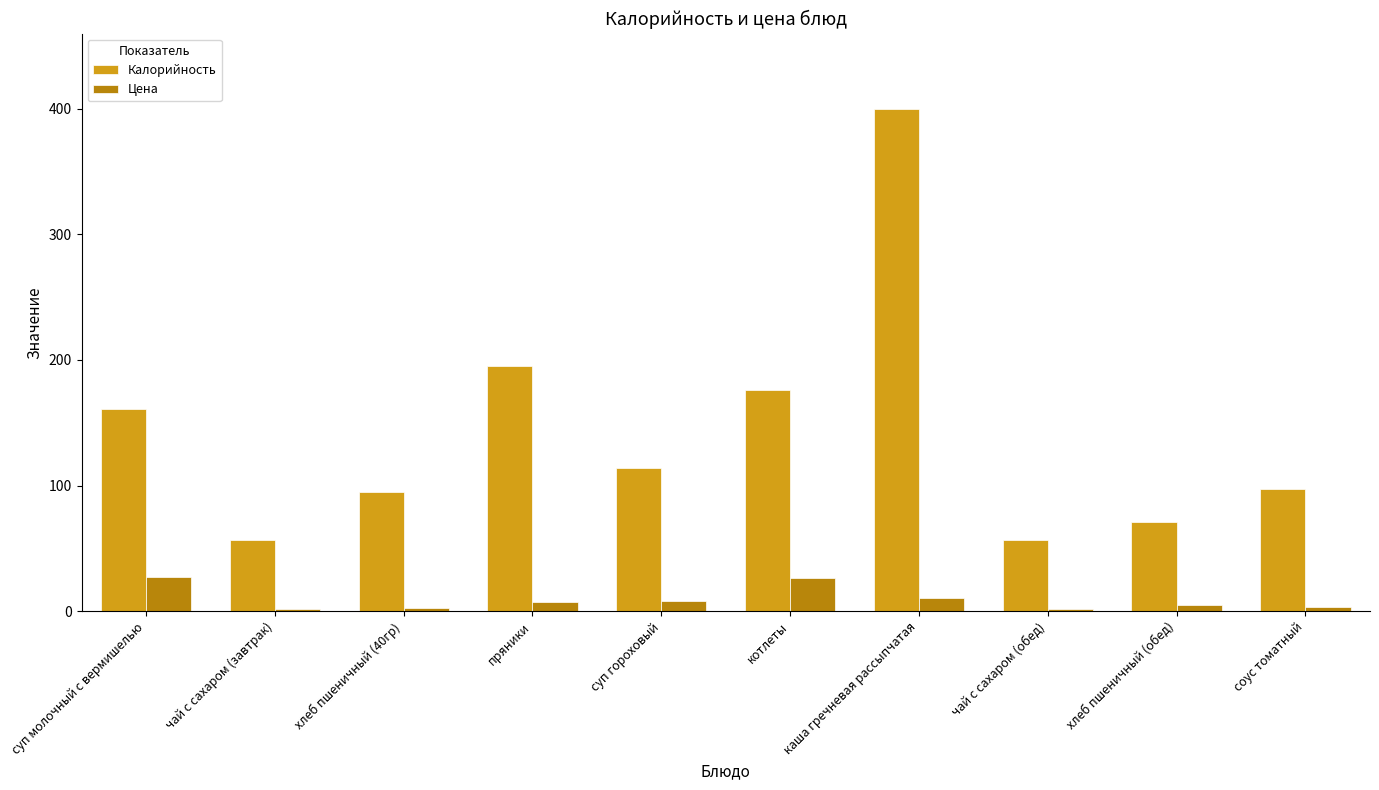

Rank the series at соус томатный from highest to lowest value.

Калорийность, Цена